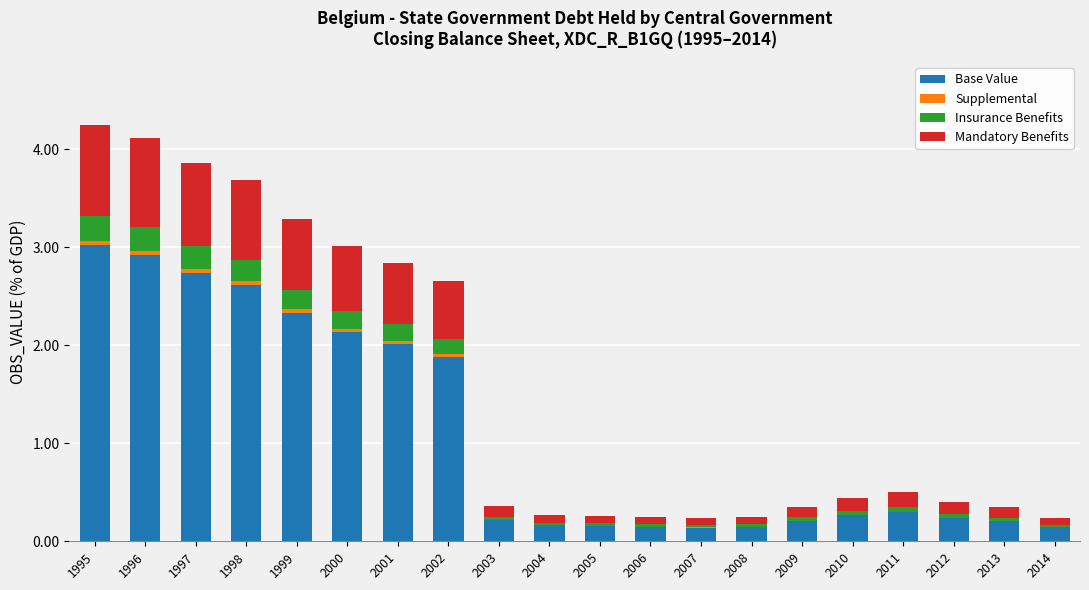

Is it true that Base Value equals 3.5 at 2001?

False